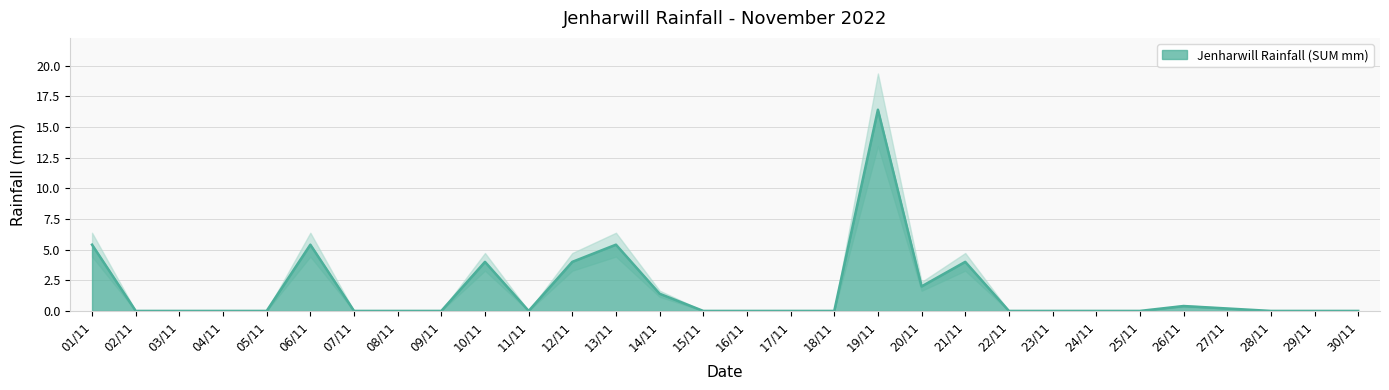

What is the average value?

1.6